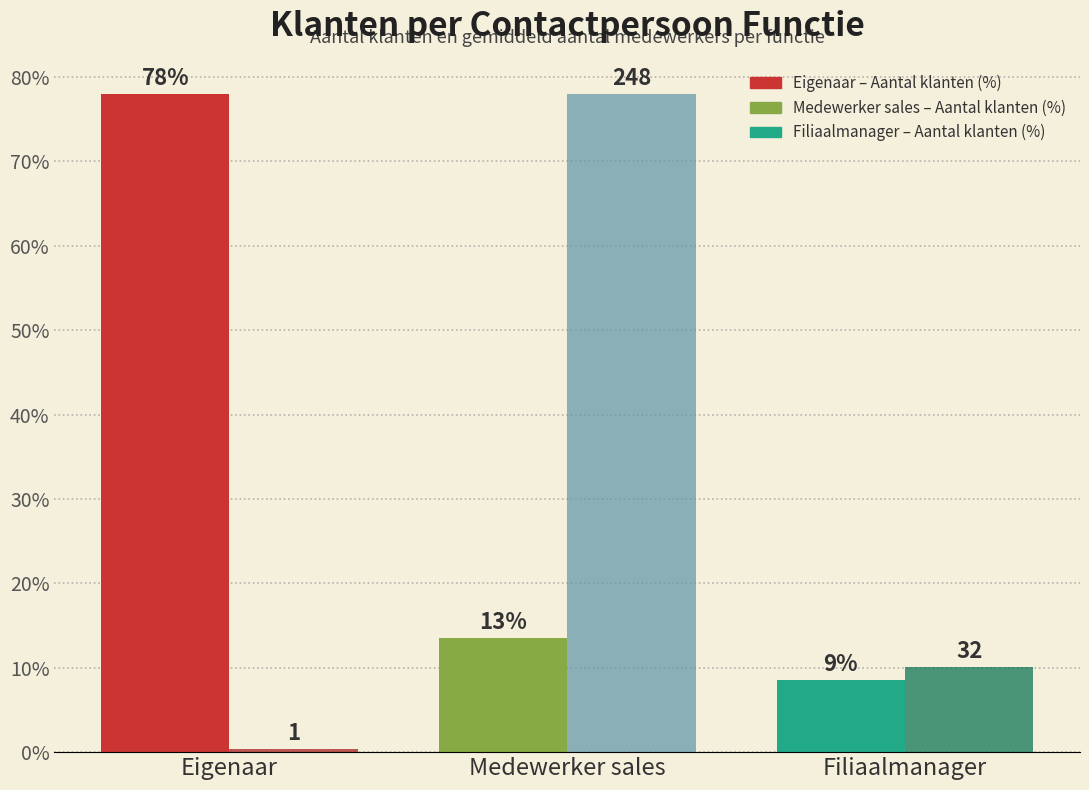

Reading right to left, extract all data points from this chart.

Aantal klanten (%): Filiaalmanager=8.5	Medewerker sales=13.5	Eigenaar=78.0
Gem. medewerkers (geschaald): Filiaalmanager=10.1	Medewerker sales=78.0	Eigenaar=0.3